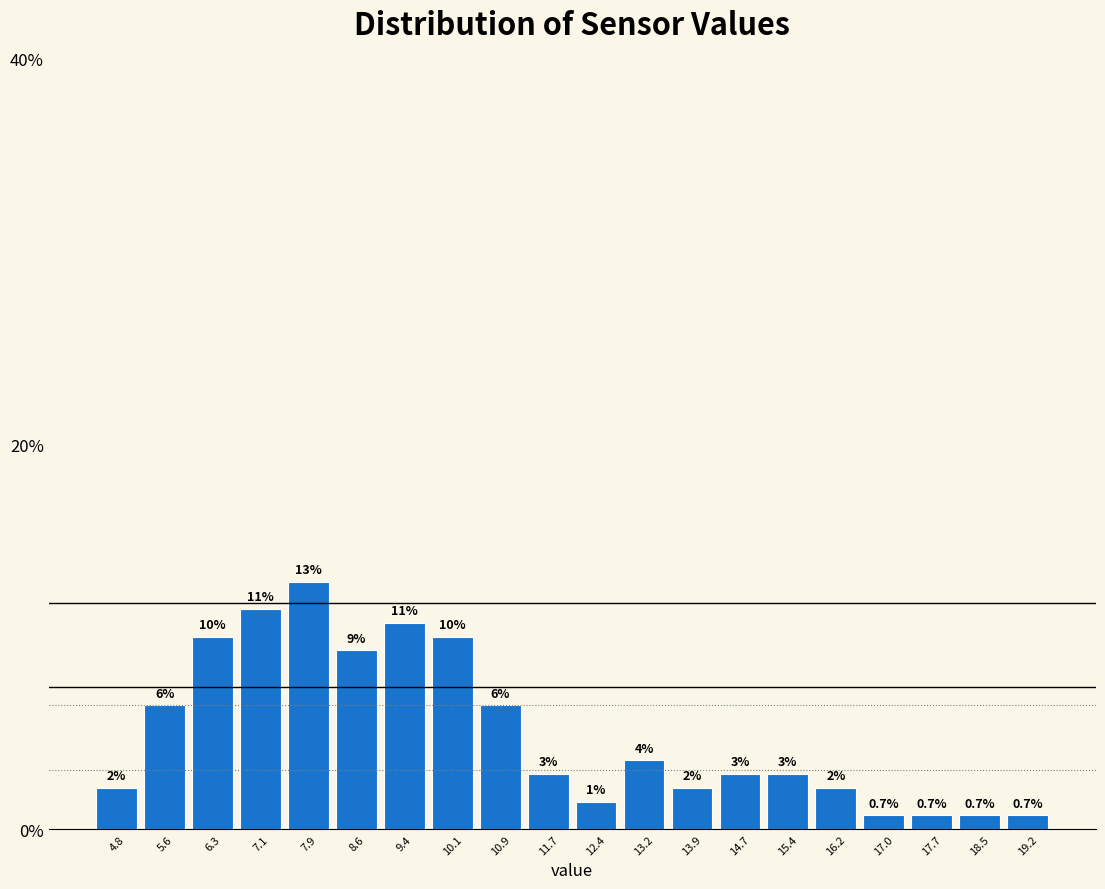

How many bars are there in total?

20